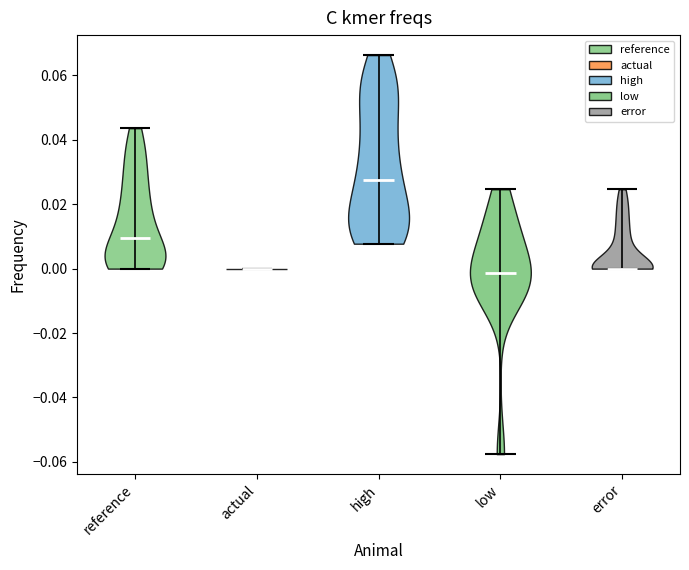

What is the highest point the violin for low reaches on the y-axis? The values are not printed on the chart, so give them approximately, as read against the axis.

0.024